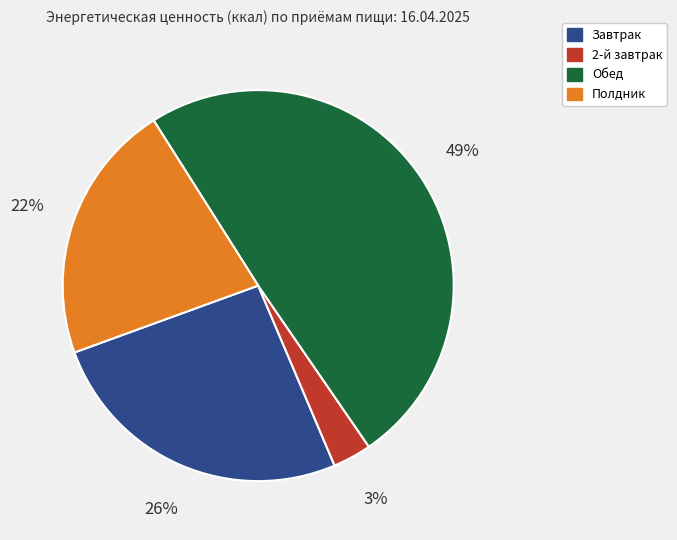

How many segments does this pie chart have?

4